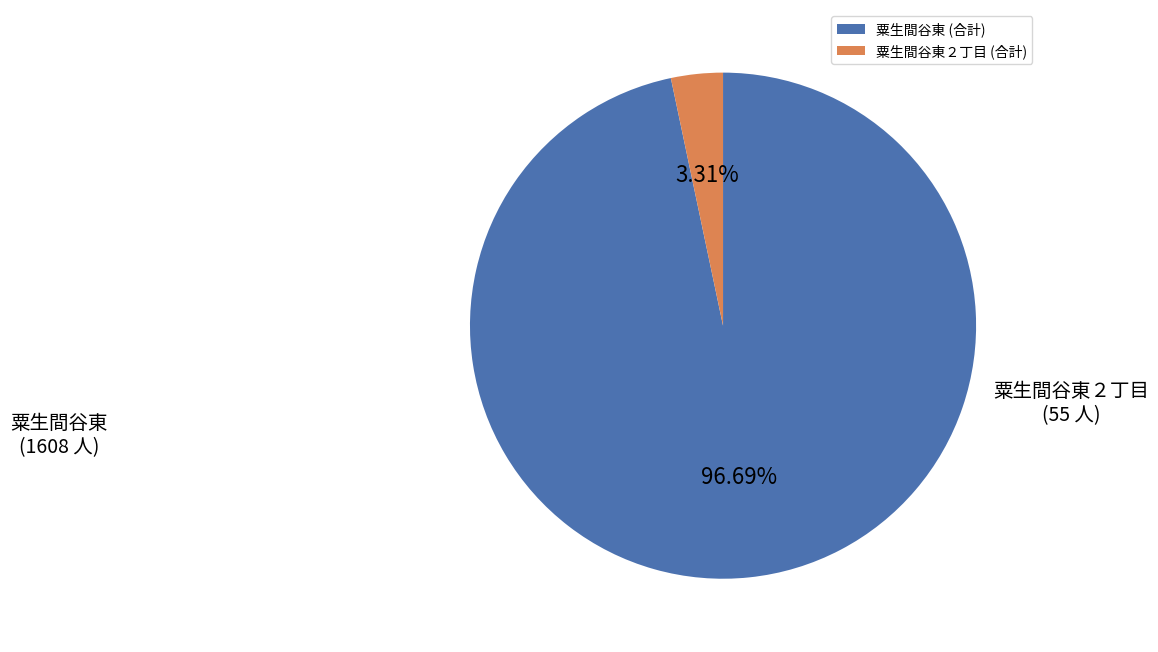

Combined, do 粟生間谷東 (合計) and 粟生間谷東２丁目 (合計) account for over 50%?

Yes